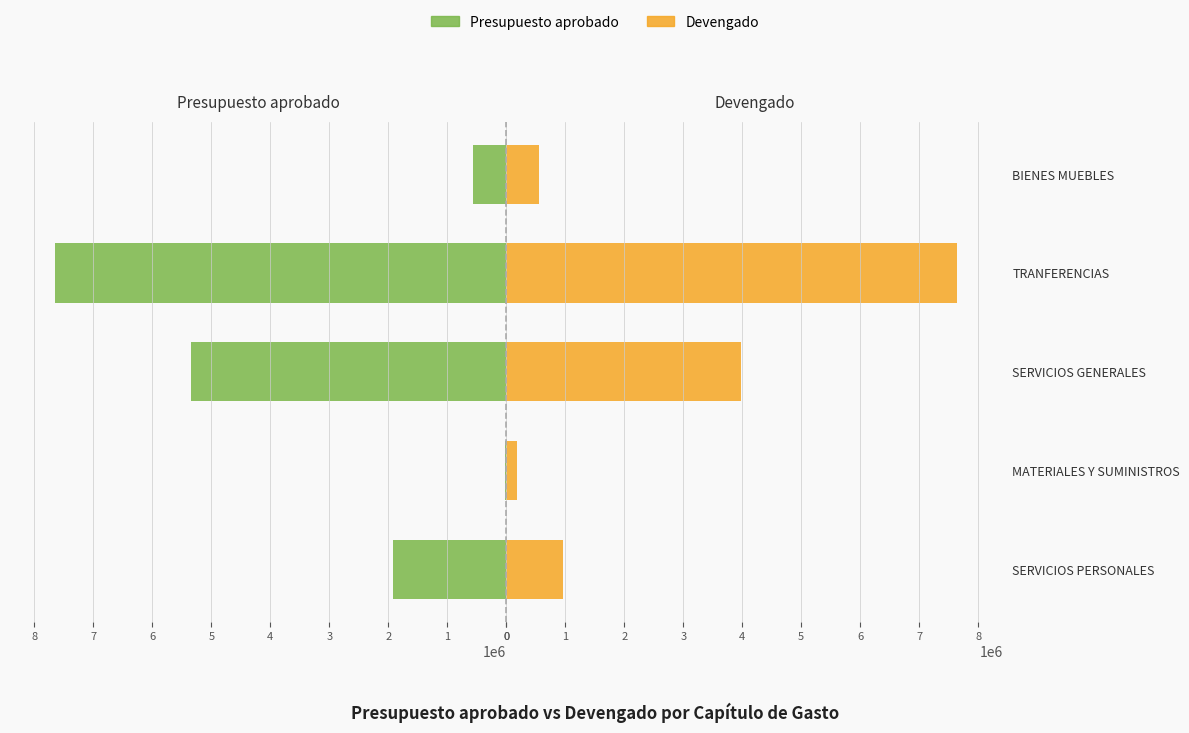

What is the average value of the Devengado series?

2663594.5